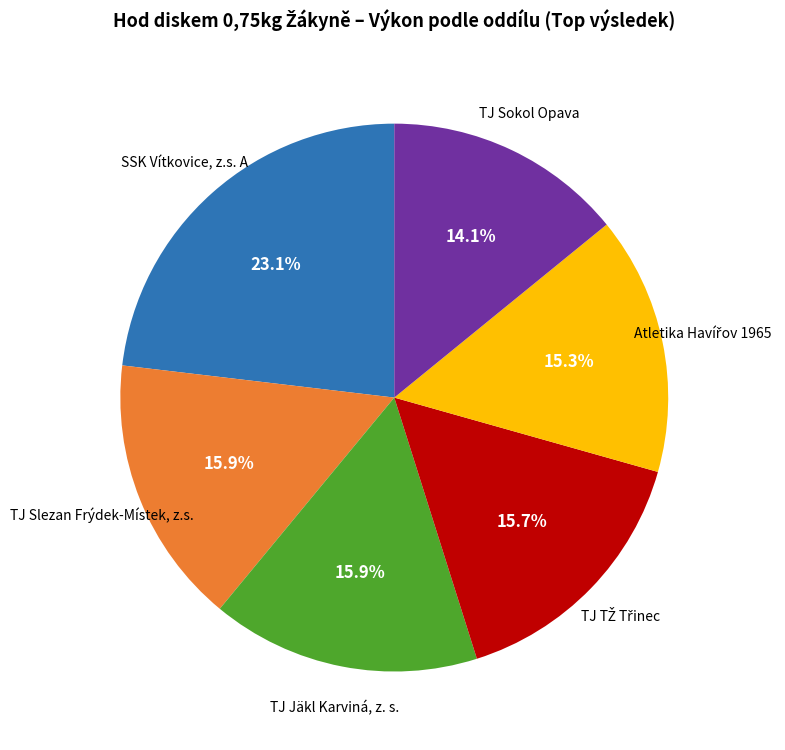

Is there any slice that represents more than half of the pie?

No